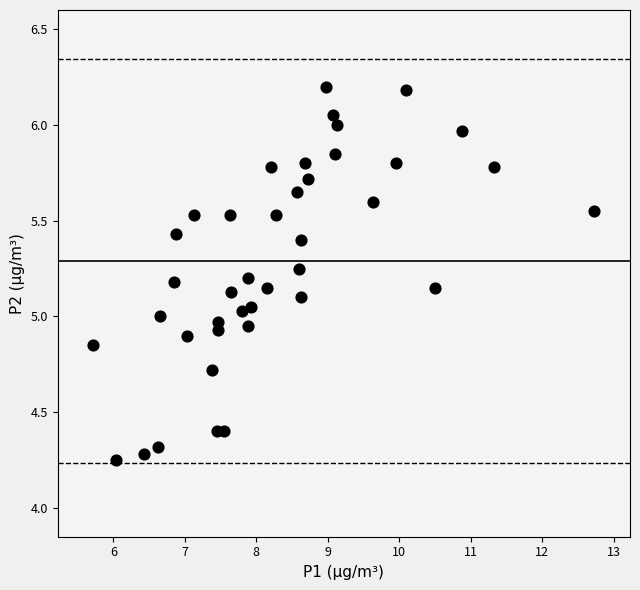

How many points are shown in the scatter plot?

40